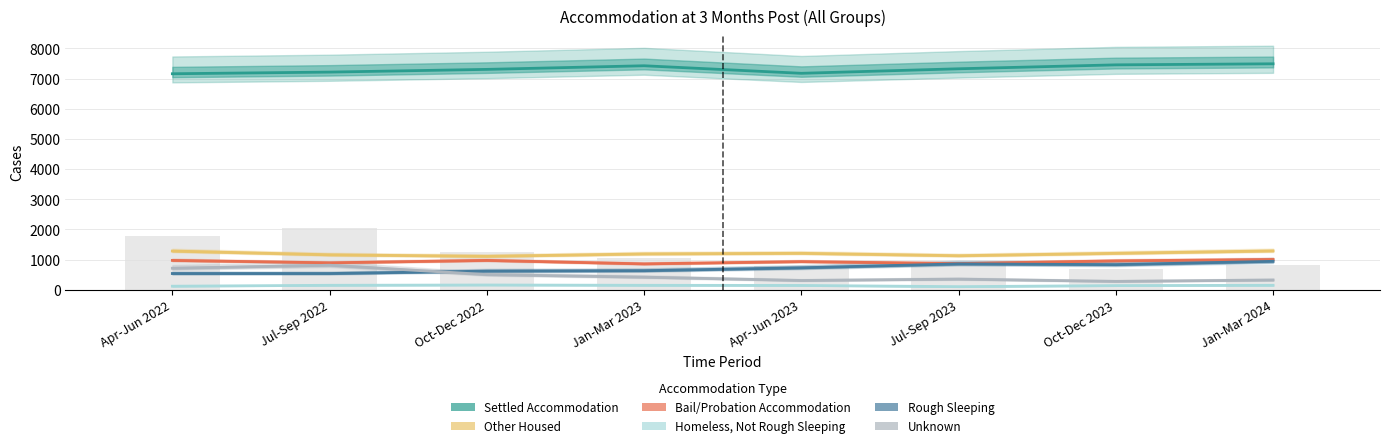

Which series changed the most between Oct-Dec 2022 and Jul-Sep 2023?

Rough Sleeping